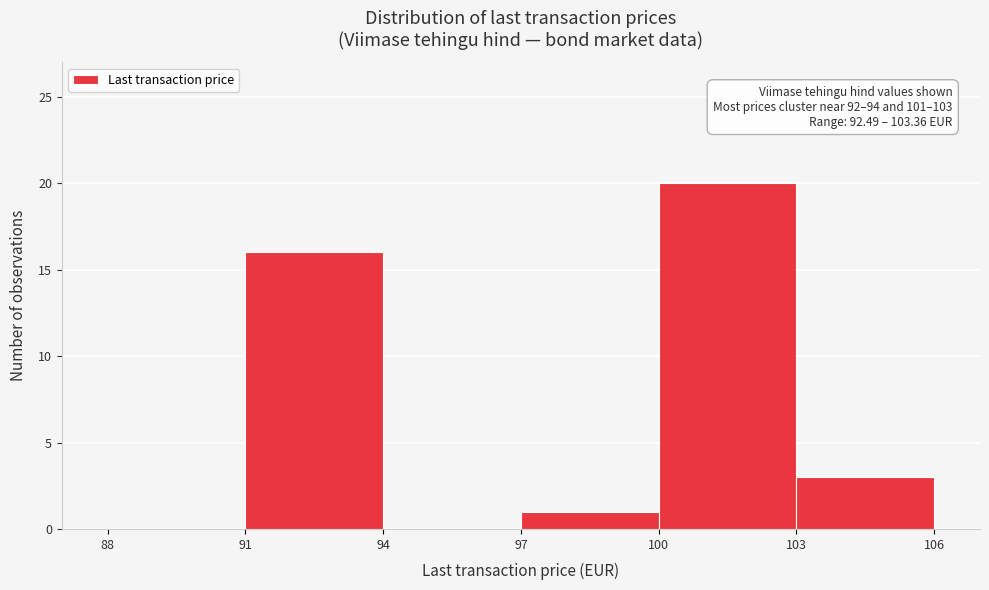

Which range on the x-axis has the tallest bar?

100 to 103